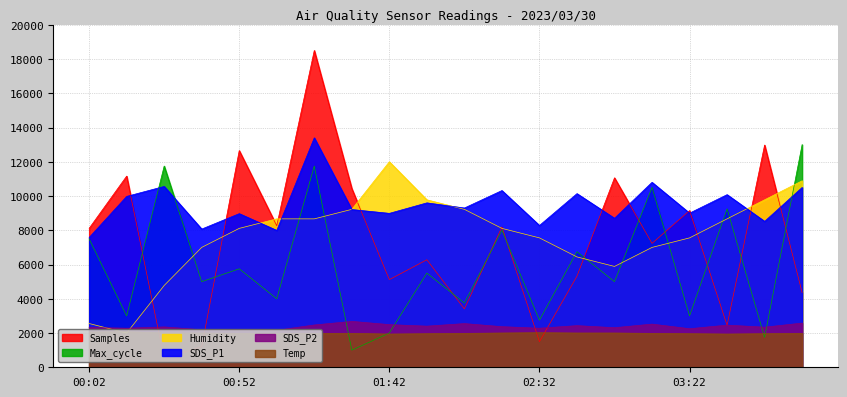

Reading left to right, list all the values displayed in this chart.

Samples: 8112.8	11162.8	500.0	1201.5	12653.8	8263.1	18500.0	10435.5	5117.5	6278.3	3407.3	8192.3	1493.4	5321.3	11063.2	7235.3	9149.3	2450.3	12977.2	4364.3
SDS_P1: 7578.0	9978.0	10560.0	8070.0	8970.0	7992.0	13398.0	9210.0	8988.0	9600.0	9300.0	10320.0	8280.0	10140.0	8700.0	10800.0	9000.0	10080.0	8520.0	10500.0
SDS_P2: 2325.0	2280.0	2355.0	2190.0	2205.0	2160.0	2469.0	2679.0	2490.0	2400.0	2550.0	2370.0	2280.0	2430.0	2310.0	2520.0	2250.0	2460.0	2340.0	2580.0
Max_cycle: 7500.0	3000.0	11750.0	5000.0	5750.0	4000.0	11750.0	1000.0	2000.0	5500.0	3750.0	8000.0	2750.0	6750.0	5000.0	10500.0	3000.0	9250.0	1750.0	13000.0
Humidity: 2555.6	2000.0	4777.8	7000.0	8111.1	8666.7	8666.7	9222.2	12000.0	9777.8	9222.2	8111.1	7555.6	6444.4	5888.9	7000.0	7555.6	8666.7	9777.8	10888.9
Temp: 2060.0	2080.0	2000.0	2000.0	1980.0	1980.0	1980.0	1980.0	1940.0	1960.0	1980.0	2000.0	2020.0	2000.0	2000.0	1980.0	1960.0	1940.0	1960.0	1980.0